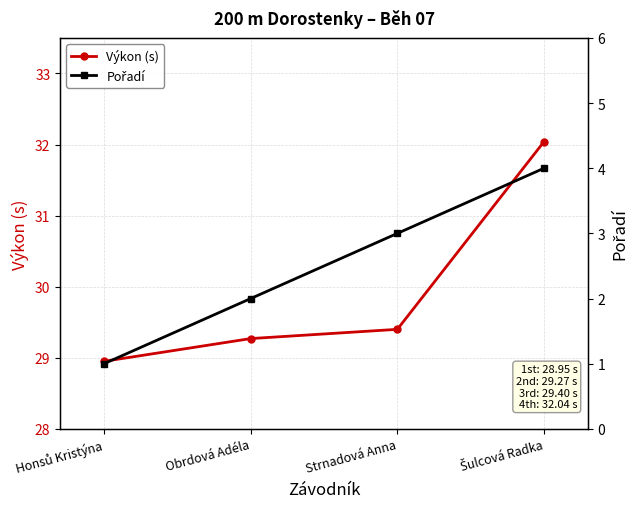

Read the Výkon (s) value at Honsů Kristýna.

28.9